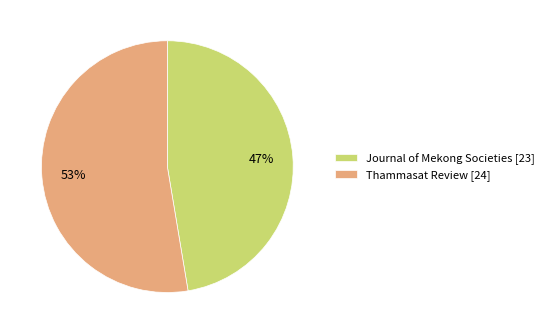

To the nearest percent, what portion does Journal of Mekong Societies [23] represent?

47%